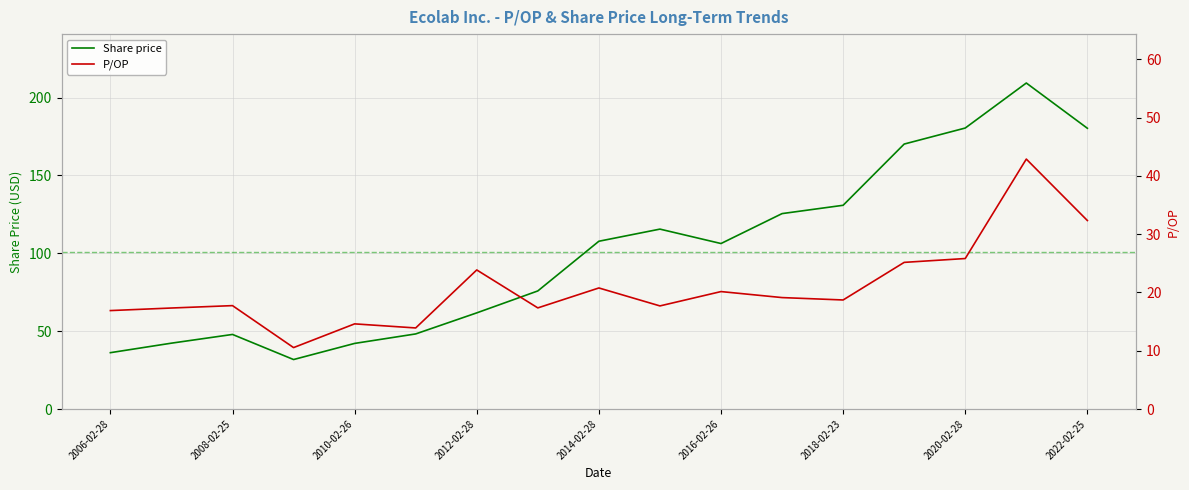

How many lines are shown in the chart?

2